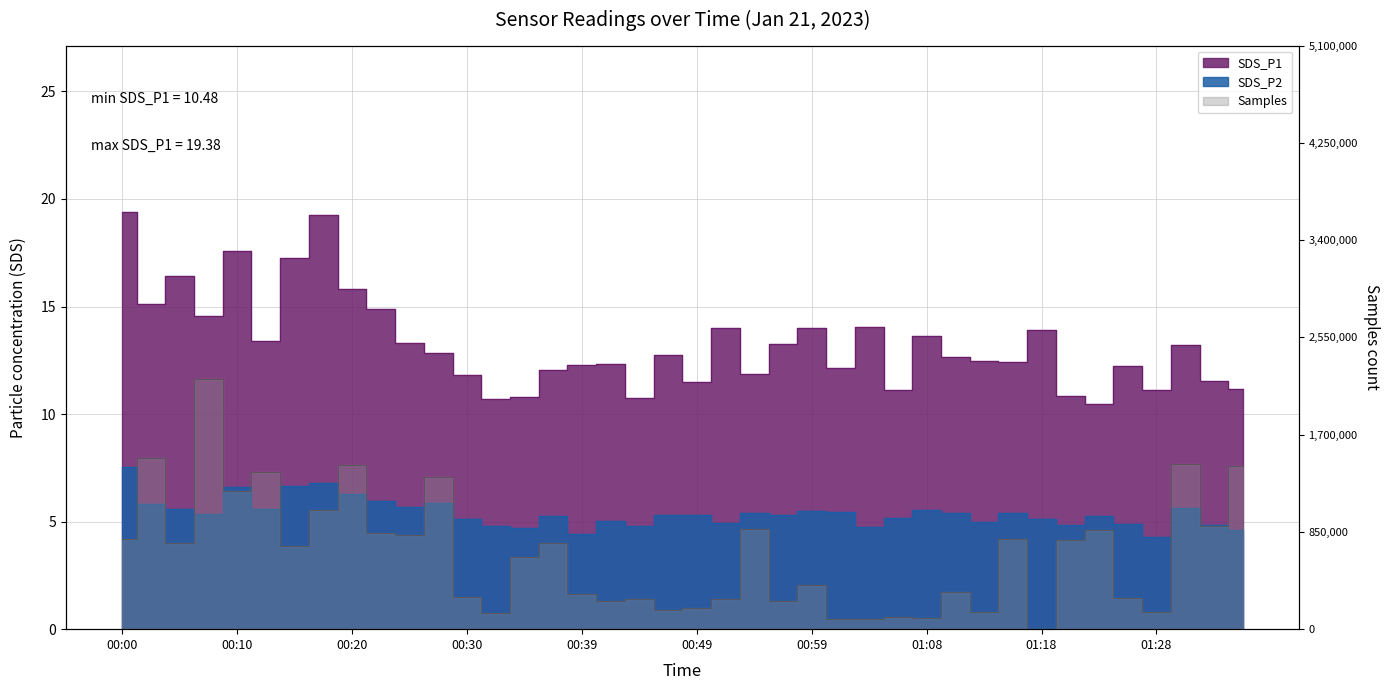

At which category does the chart reach its minimum across all series?

01:28